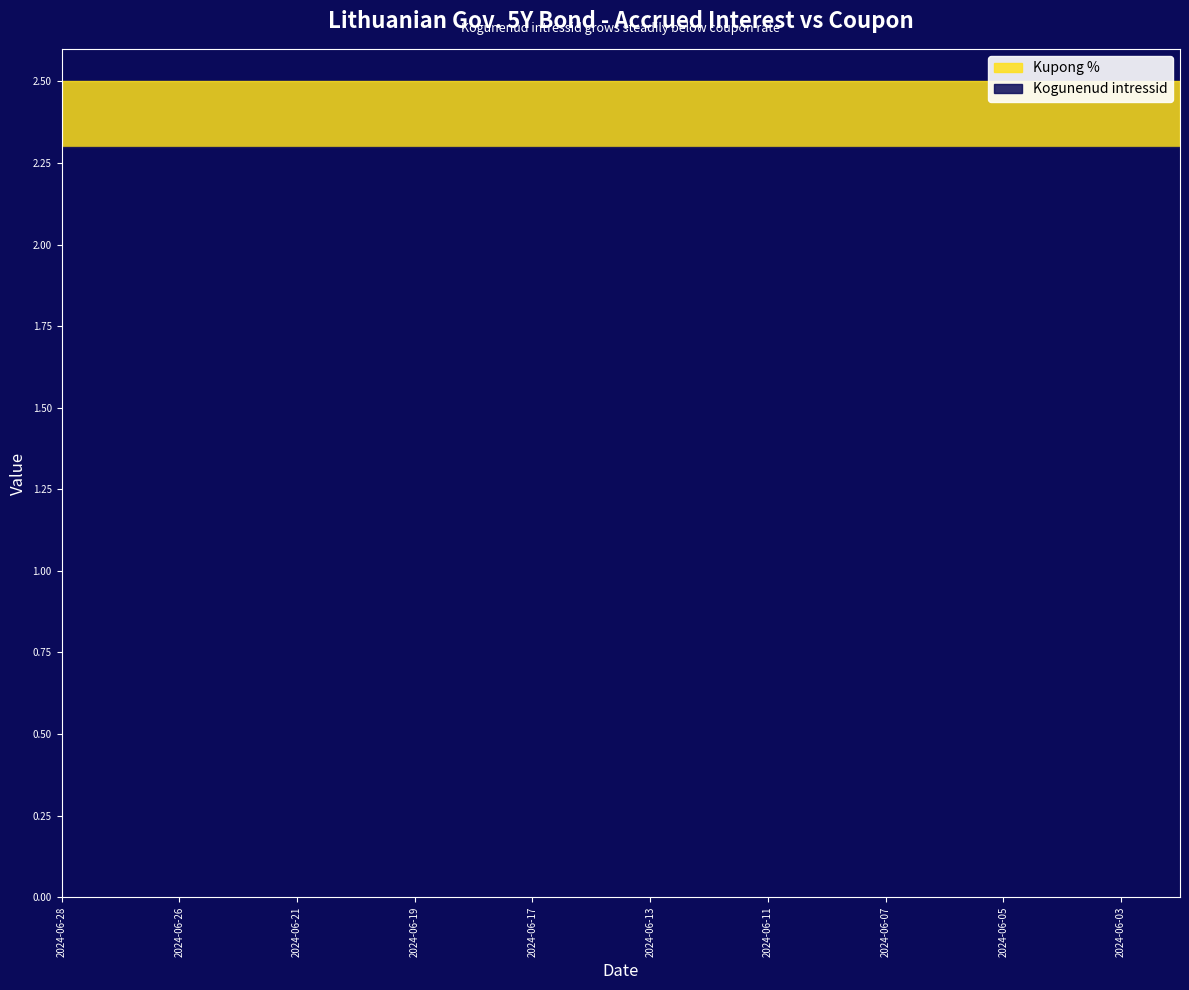

List the series in order of their peak value, highest first.

Kupong %, Kogunenud intressid